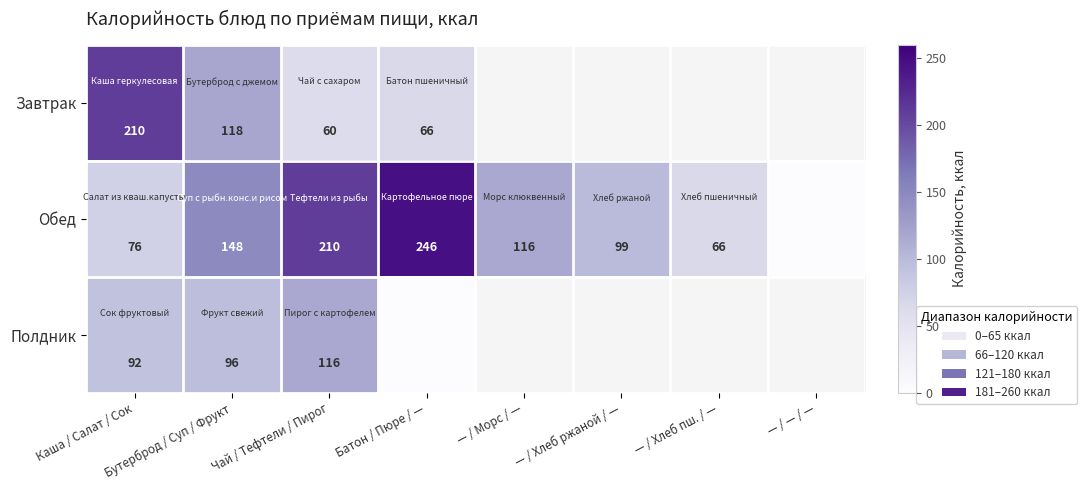

Rank the series at Каша / Салат / Сок from lowest to highest value.

Обед, Полдник, Завтрак